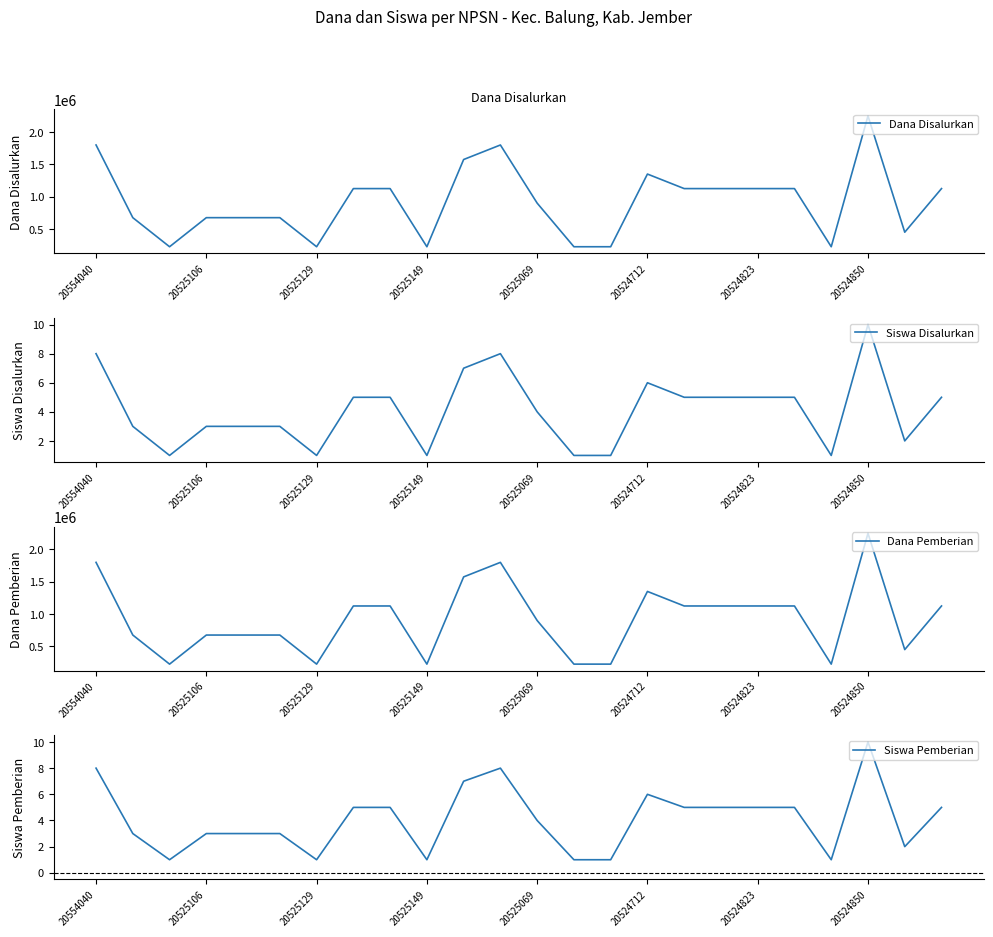

At which label does Siswa Disalurkan first exceed 5?

20554040